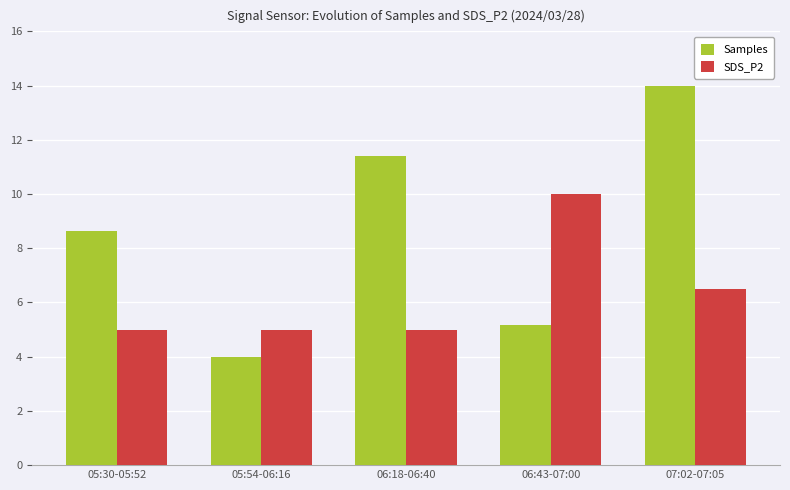

At how many categories does at least one series exceed 13?

1